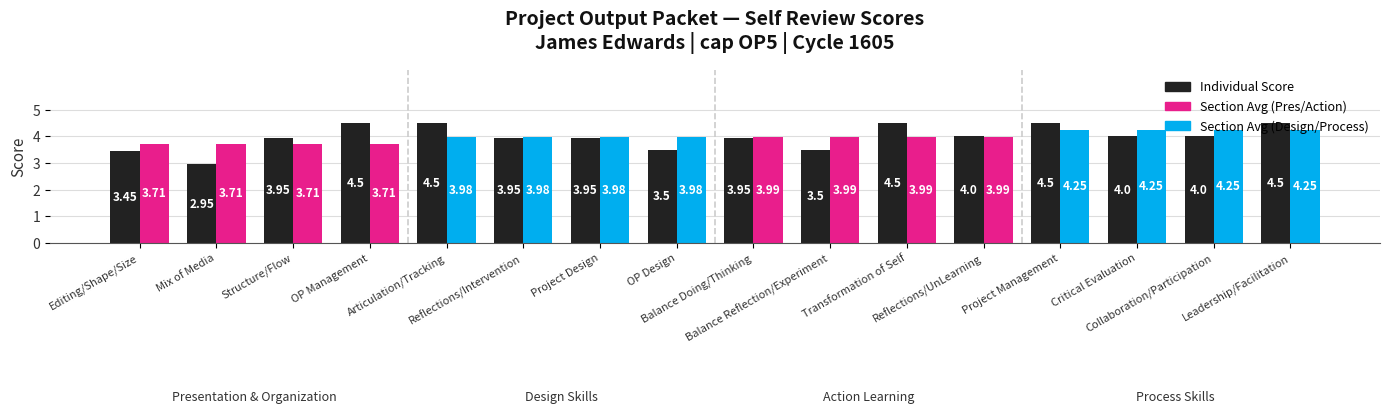

What is the label of the 16th bar from the right?

Editing/Shape/Size